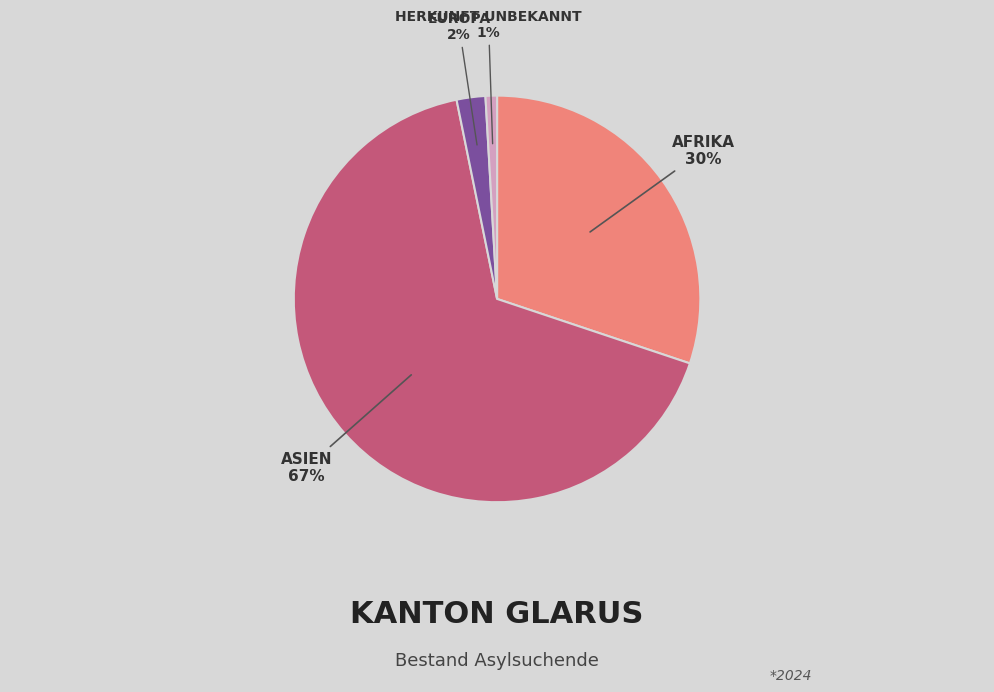

Is there a majority slice in this chart?

Yes